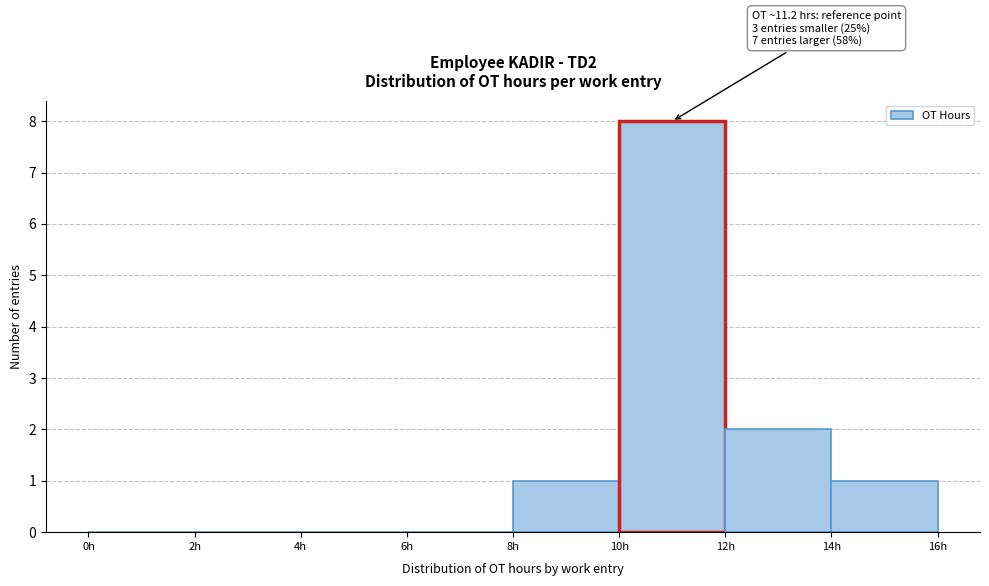

Which range on the x-axis has the tallest bar?

10 to 12